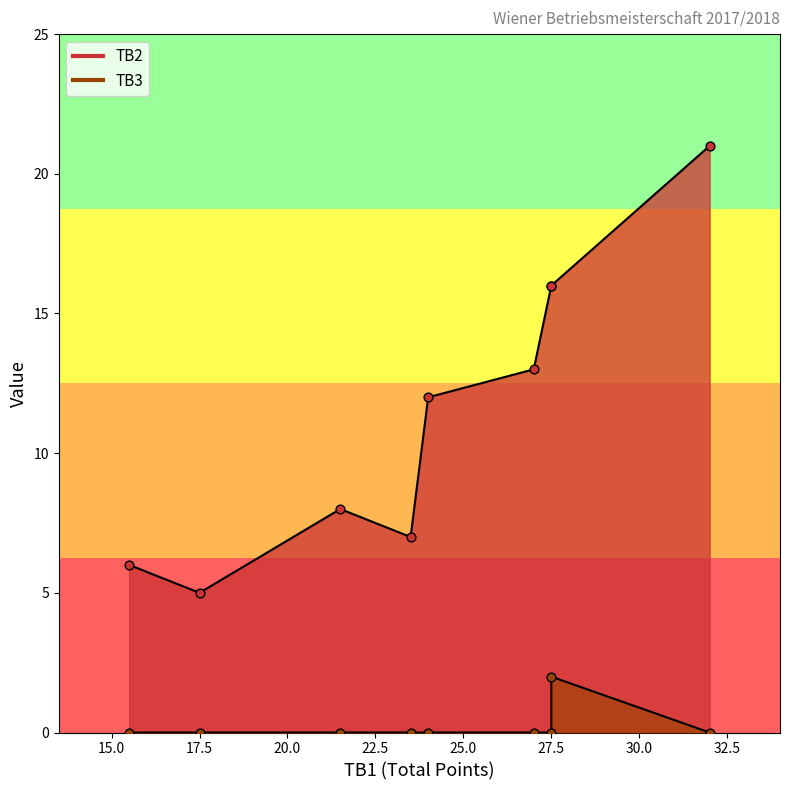

Which series has the largest total across all categories?

TB2